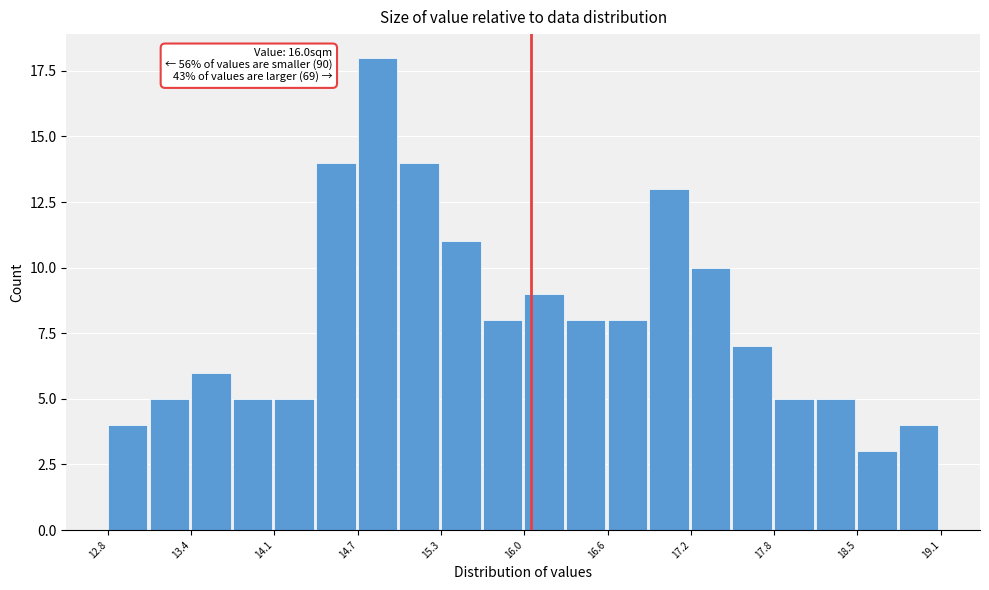

Around what value on the x-axis is the tallest bar? Give the approximate position of its centre, as read against the axis.

14.8